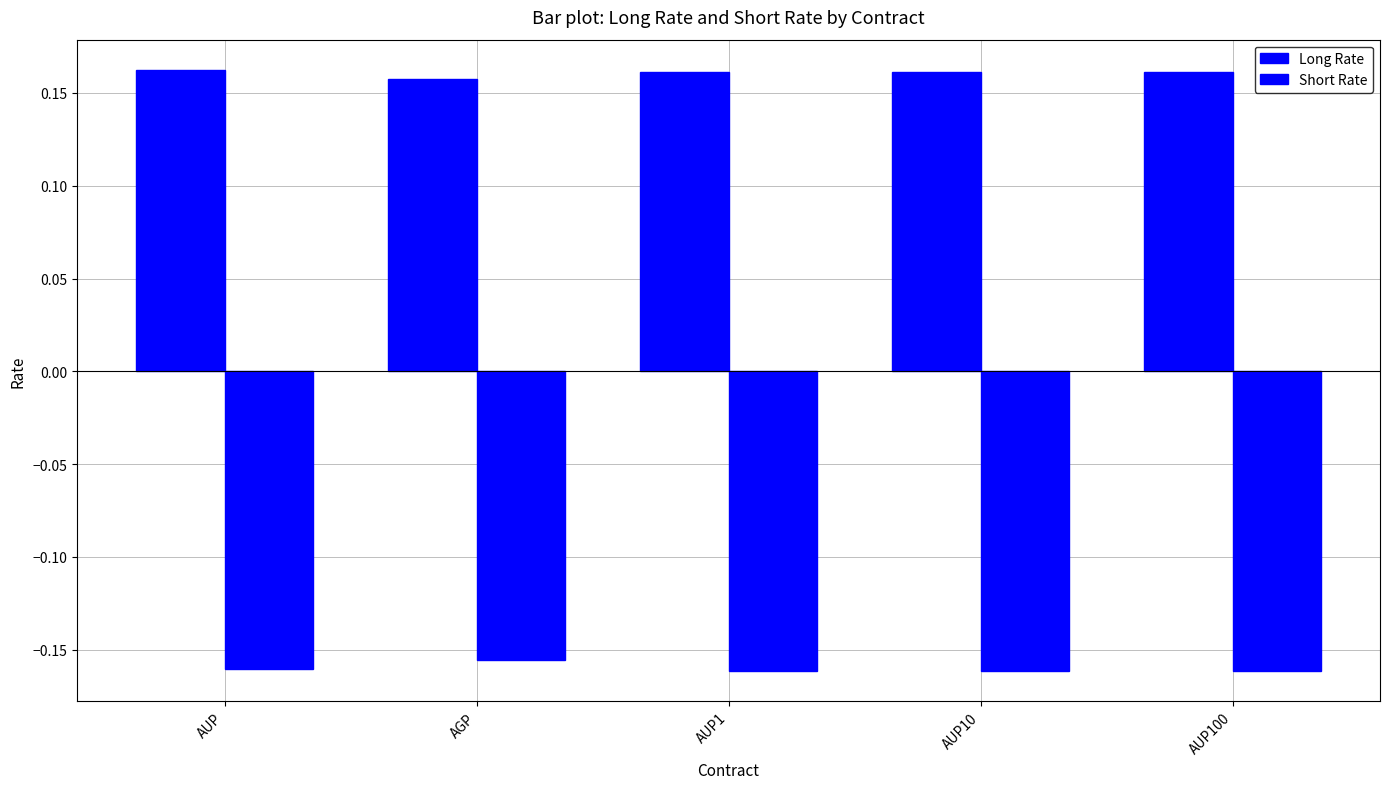

How many bars are there in total?

10